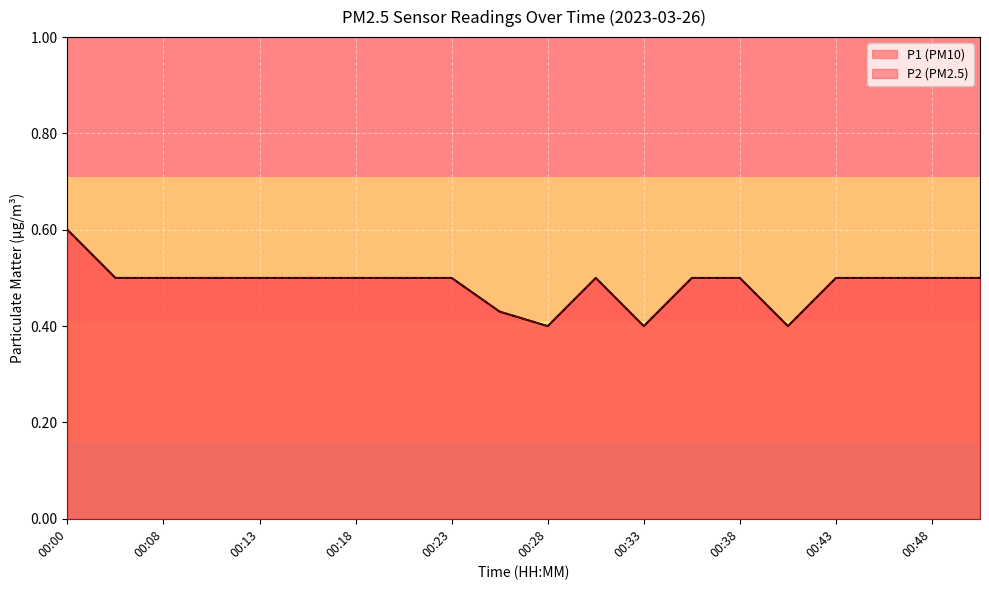

True or false: P2 and P1 intersect in this chart.

False